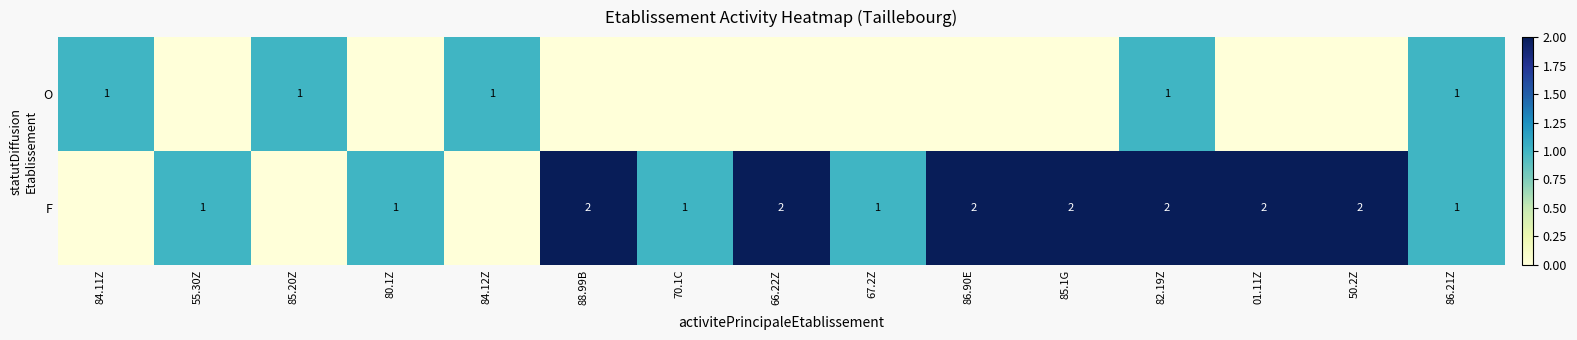

Is the value of F at 82.19Z greater than the value of O at 82.19Z?

Yes